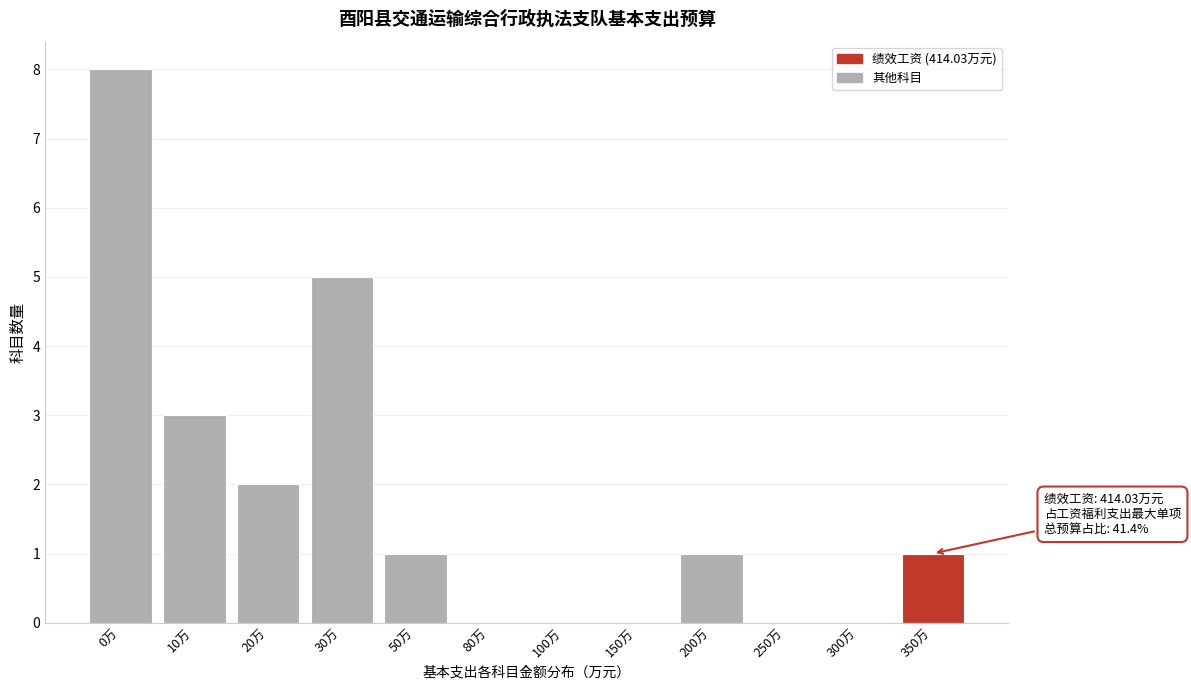

Reading left to right, list all the values displayed in this chart.

0万=8	10万=3	20万=2	30万=5	50万=1	80万=0	100万=0	150万=0	200万=1	250万=0	300万=0	350万=1